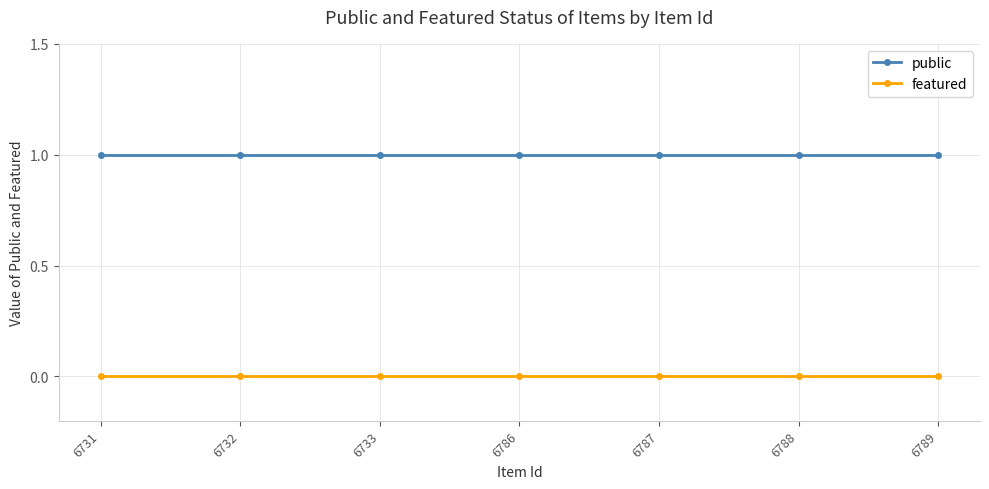

True or false: public and featured cross at least once.

False